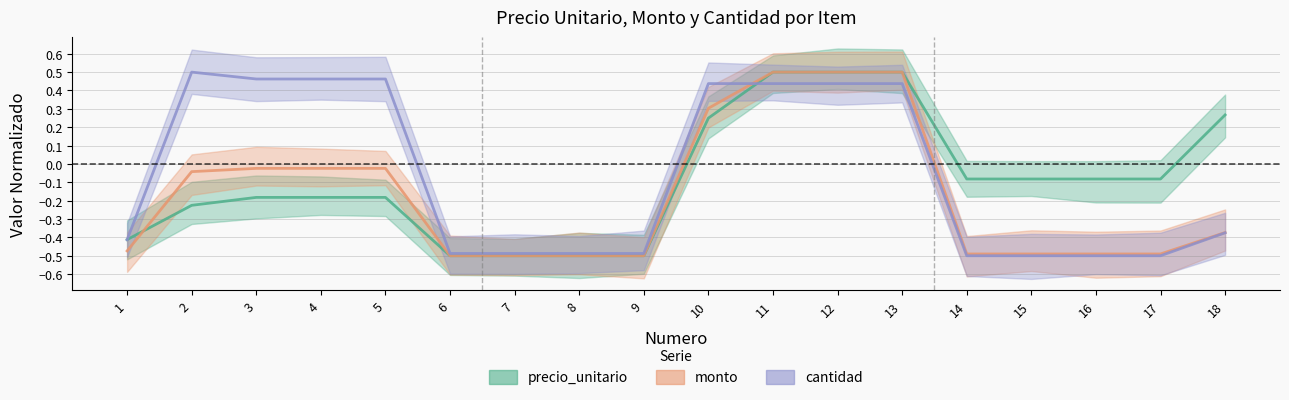

Reading left to right, extract all data points from this chart.

precio_unitario: 1=-0.4	2=-0.2	3=-0.2	4=-0.2	5=-0.2	6=-0.5	7=-0.5	8=-0.5	9=-0.5	10=0.2	11=0.5	12=0.5	13=0.5	14=-0.1	15=-0.1	16=-0.1	17=-0.1	18=0.3
monto: 1=-0.5	2=-0.0	3=-0.0	4=-0.0	5=-0.0	6=-0.5	7=-0.5	8=-0.5	9=-0.5	10=0.3	11=0.5	12=0.5	13=0.5	14=-0.5	15=-0.5	16=-0.5	17=-0.5	18=-0.4
cantidad: 1=-0.4	2=0.5	3=0.5	4=0.5	5=0.5	6=-0.5	7=-0.5	8=-0.5	9=-0.5	10=0.4	11=0.4	12=0.4	13=0.4	14=-0.5	15=-0.5	16=-0.5	17=-0.5	18=-0.4